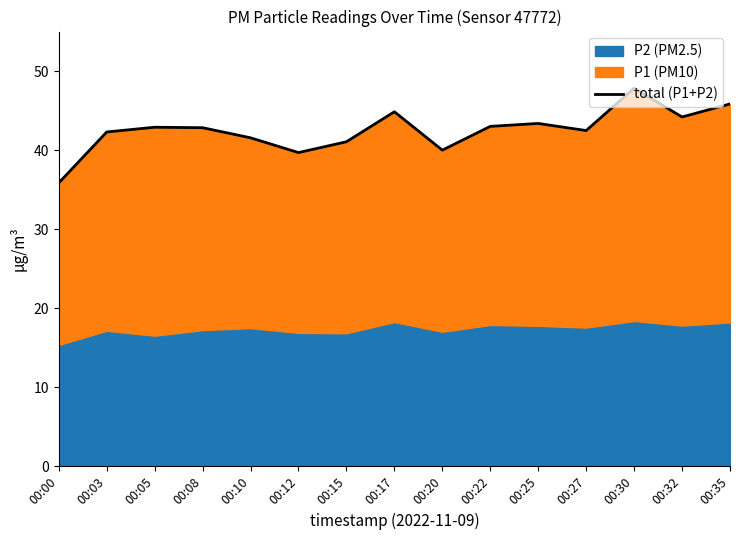

Reading right to left, list all the values displayed in this chart.

00:35=45.9	00:32=44.2	00:30=47.9	00:27=42.5	00:25=43.4	00:22=43.0	00:20=40.0	00:17=44.9	00:15=41.1	00:12=39.7	00:10=41.6	00:08=42.9	00:05=42.9	00:03=42.3	00:00=35.9